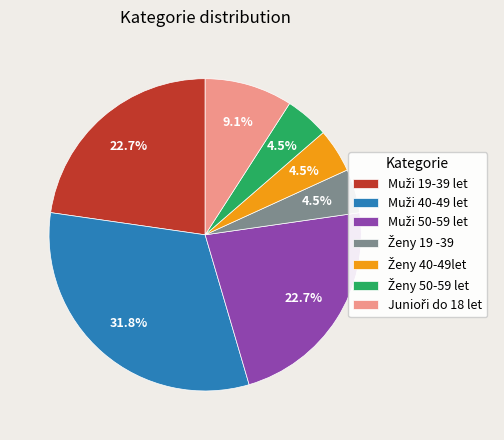

Is there any slice that represents more than half of the pie?

No